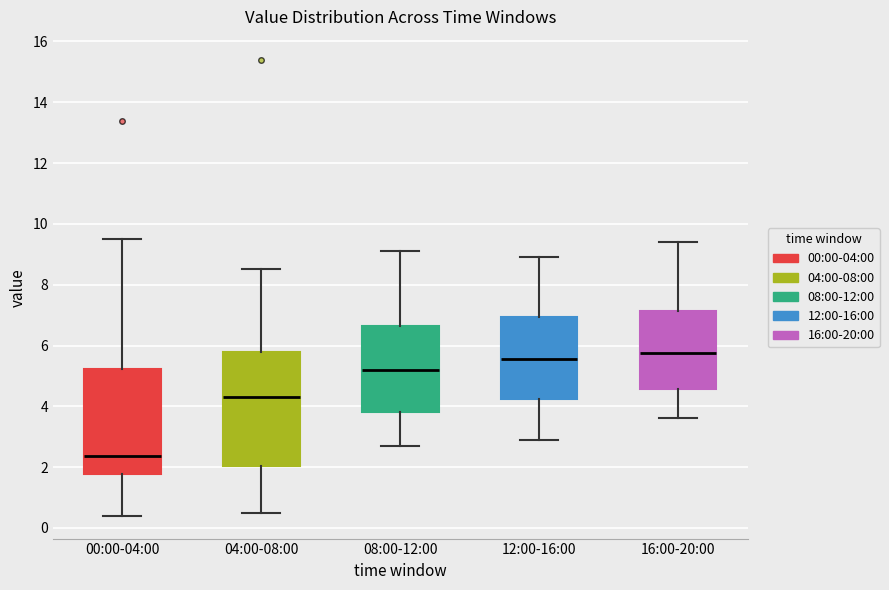

Reading left to right, transcribe this box plot: for each box, give where its median line is, the range the box spans, and where its two whiskers end, as read against the y-axis. The values are not printed on the chart, so give them approximately, as read against the axis.

00:00-04:00: median 2.4, box 1.8 to 5.2, whiskers 0.4 to 9.6
04:00-08:00: median 4.4, box 2.0 to 5.8, whiskers 0.6 to 8.6
08:00-12:00: median 5.2, box 3.8 to 6.6, whiskers 2.8 to 9.2
12:00-16:00: median 5.6, box 4.2 to 7.0, whiskers 3.0 to 9.0
16:00-20:00: median 5.8, box 4.6 to 7.2, whiskers 3.6 to 9.4